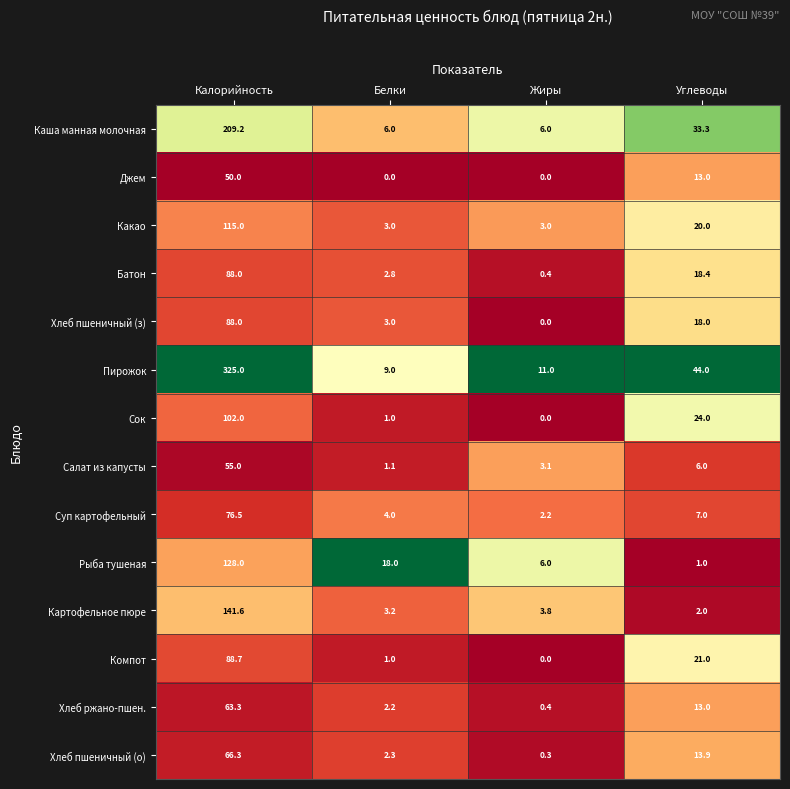

True or false: Джем has a value of -27.7 at Белки.

False